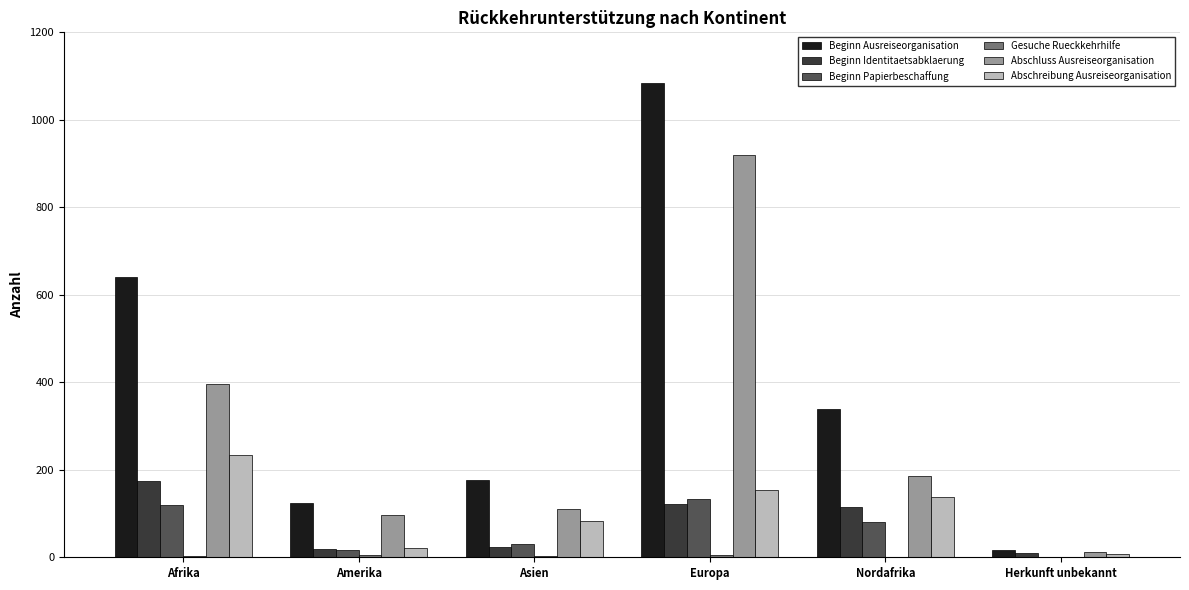

Where does the Abschluss Ausreiseorganisation series first go above 185?

Afrika